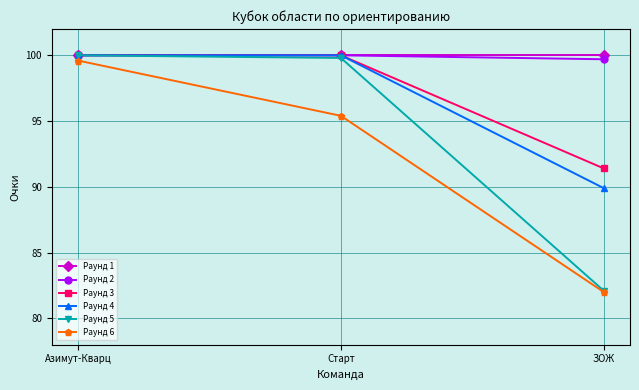

What value does the Раунд 3 series have at Азимут-Кварц?

100.0